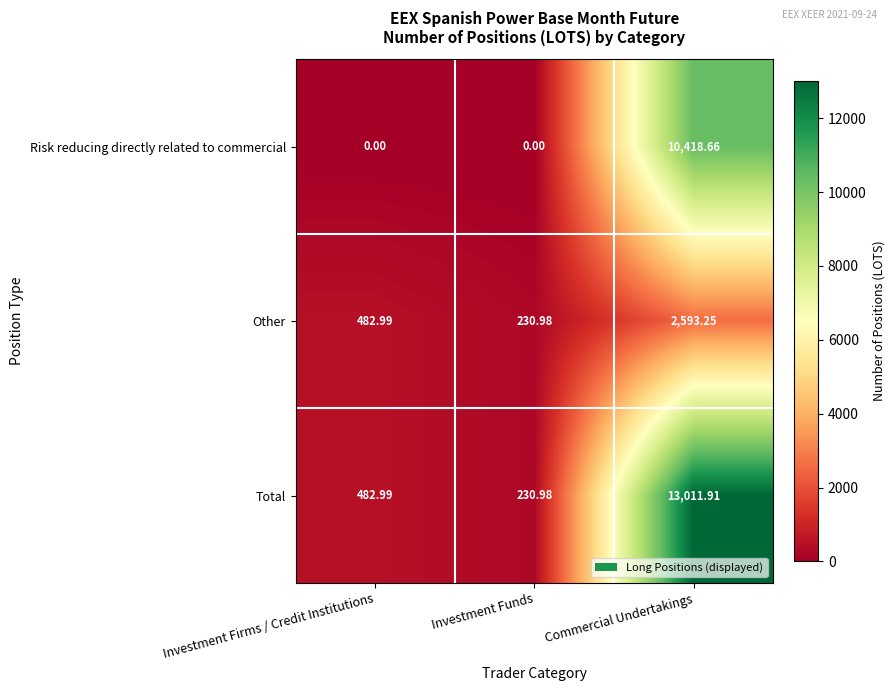

What is the total value across all series at Investment Funds?

462.0